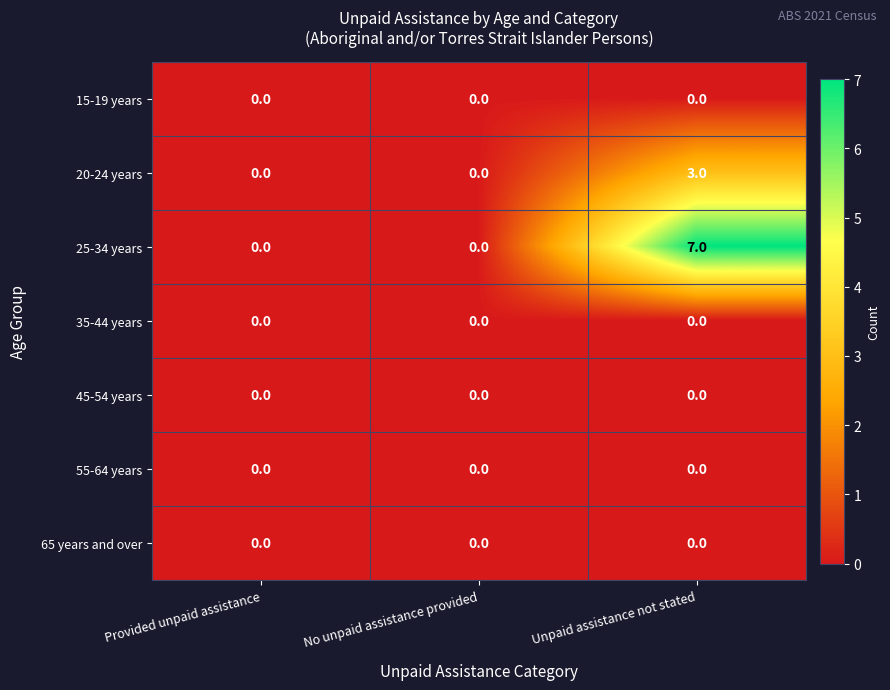

Reading left to right, list all the values displayed in this chart.

15-19 years: 0	0	0
20-24 years: 0	0	3
25-34 years: 0	0	7
35-44 years: 0	0	0
45-54 years: 0	0	0
55-64 years: 0	0	0
65 years and over: 0	0	0